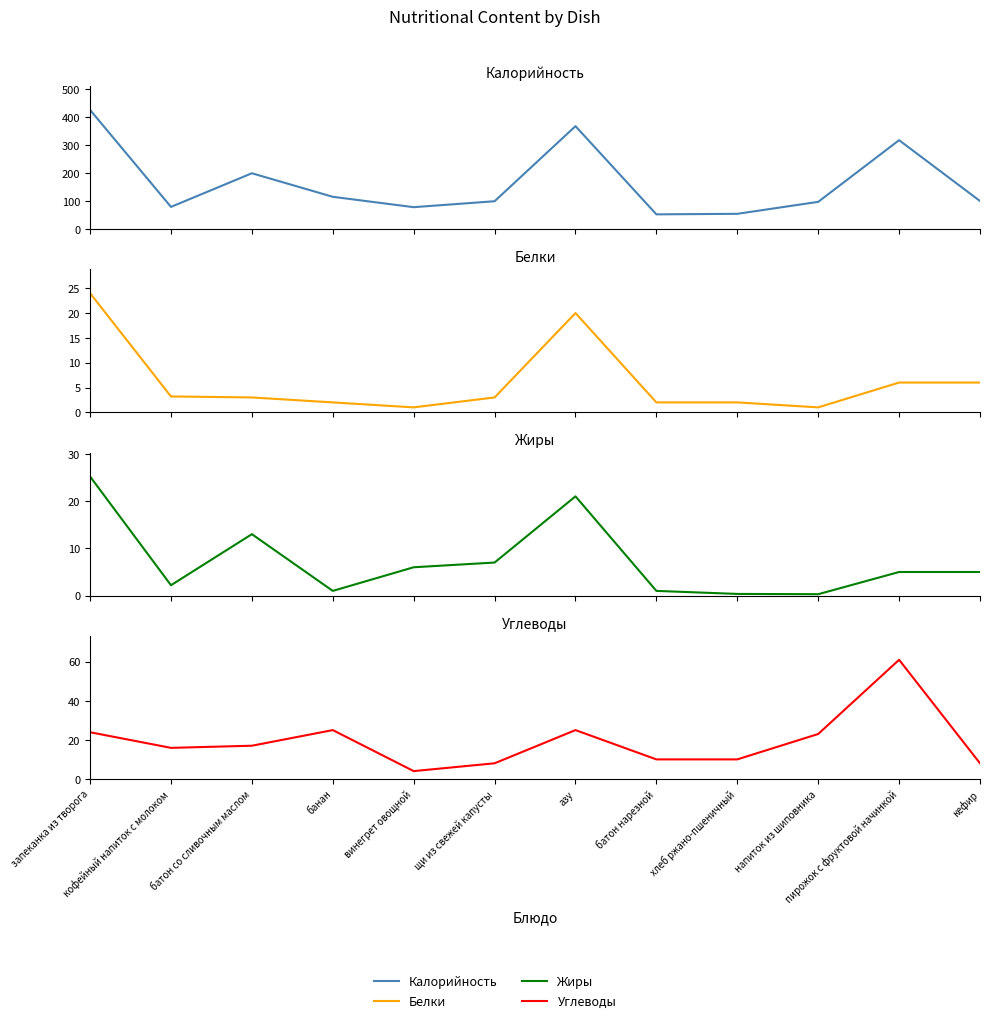

What is the difference between the second highest and minimum values in the Углеводы series?

21.0